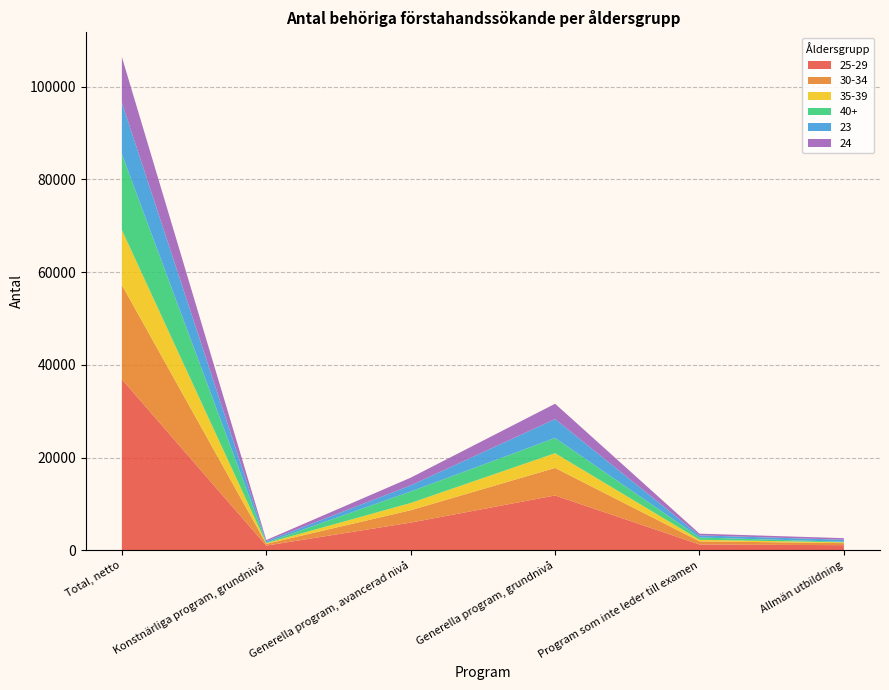

Reading right to left, what are all the values shown in this chart?

25-29: Allmän utbildning=1108	Program som inte leder till examen=1256	Generella program, grundnivå=11828	Generella program, avancerad nivå=5974	Konstnärliga program, grundnivå=1012	Total, netto=36882
30-34: Allmän utbildning=448	Program som inte leder till examen=672	Generella program, grundnivå=5938	Generella program, avancerad nivå=2672	Konstnärliga program, grundnivå=384	Total, netto=20350
35-39: Allmän utbildning=164	Program som inte leder till examen=345	Generella program, grundnivå=3177	Generella program, avancerad nivå=1557	Konstnärliga program, grundnivå=149	Total, netto=11849
40+: Allmän utbildning=127	Program som inte leder till examen=494	Generella program, grundnivå=3290	Generella program, avancerad nivå=2484	Konstnärliga program, grundnivå=128	Total, netto=16364
23: Allmän utbildning=431	Program som inte leder till examen=457	Generella program, grundnivå=4068	Generella program, avancerad nivå=1309	Konstnärliga program, grundnivå=296	Total, netto=11101
24: Allmän utbildning=342	Program som inte leder till examen=369	Generella program, grundnivå=3310	Generella program, avancerad nivå=1667	Konstnärliga program, grundnivå=250	Total, netto=9844